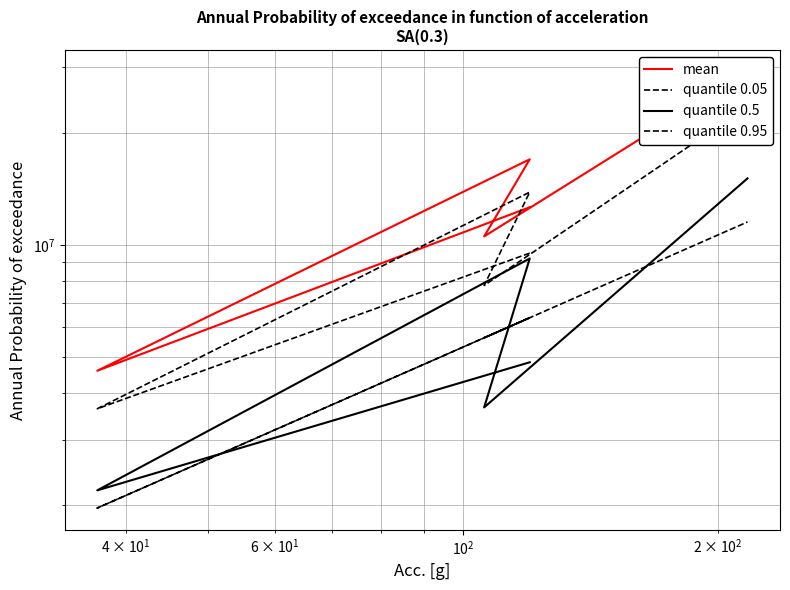

How many lines are shown in the chart?

4